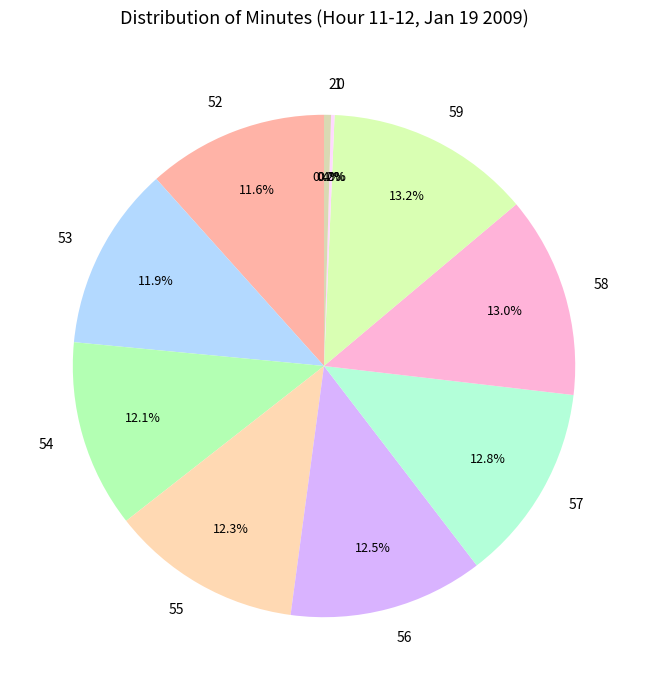

Count the number of slices in the pie.

11